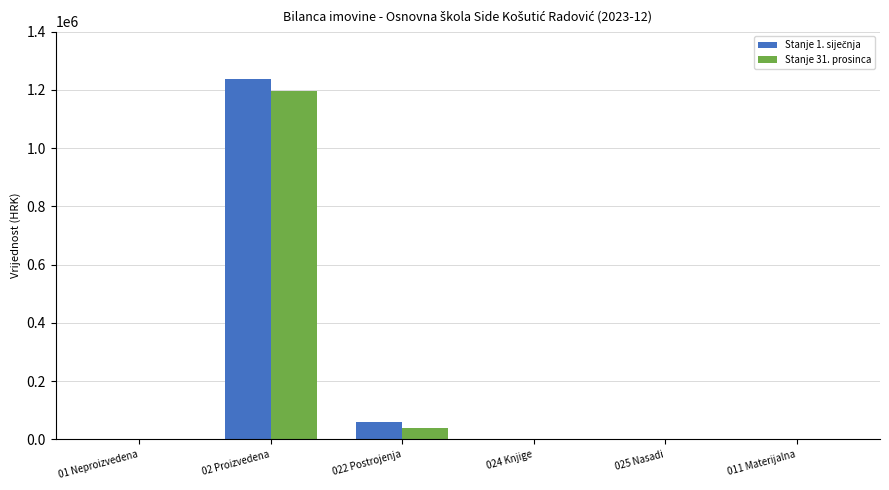

The value of Stanje 31. prosinca at 022 Postrojenja is 40152.4. True or false?

True